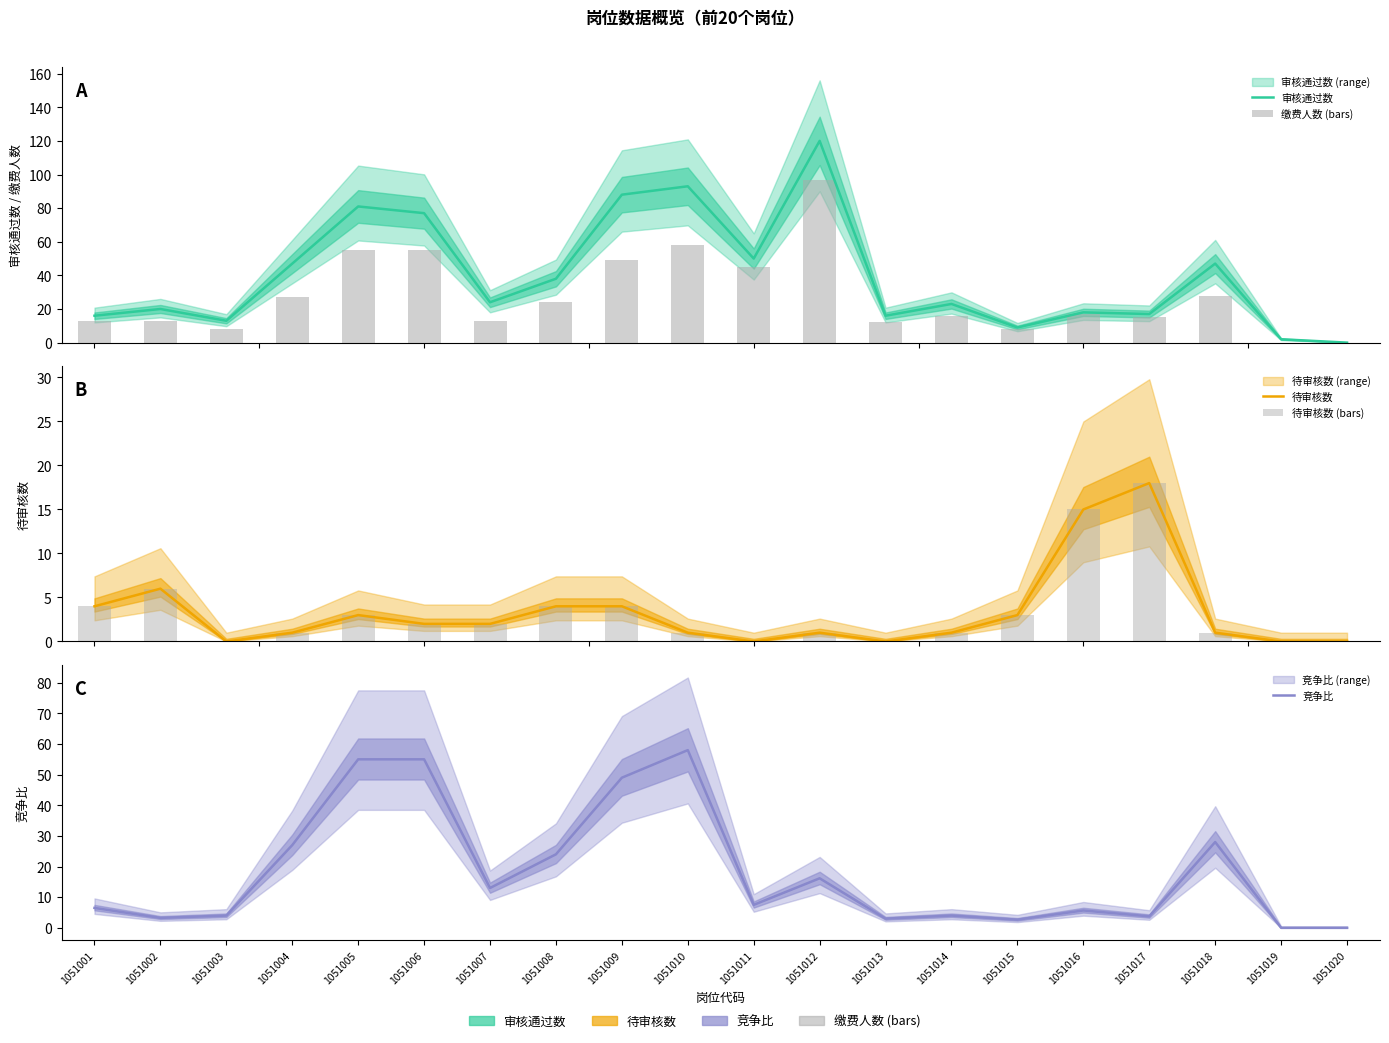

What is the total value across all series at 1051003?

25.0